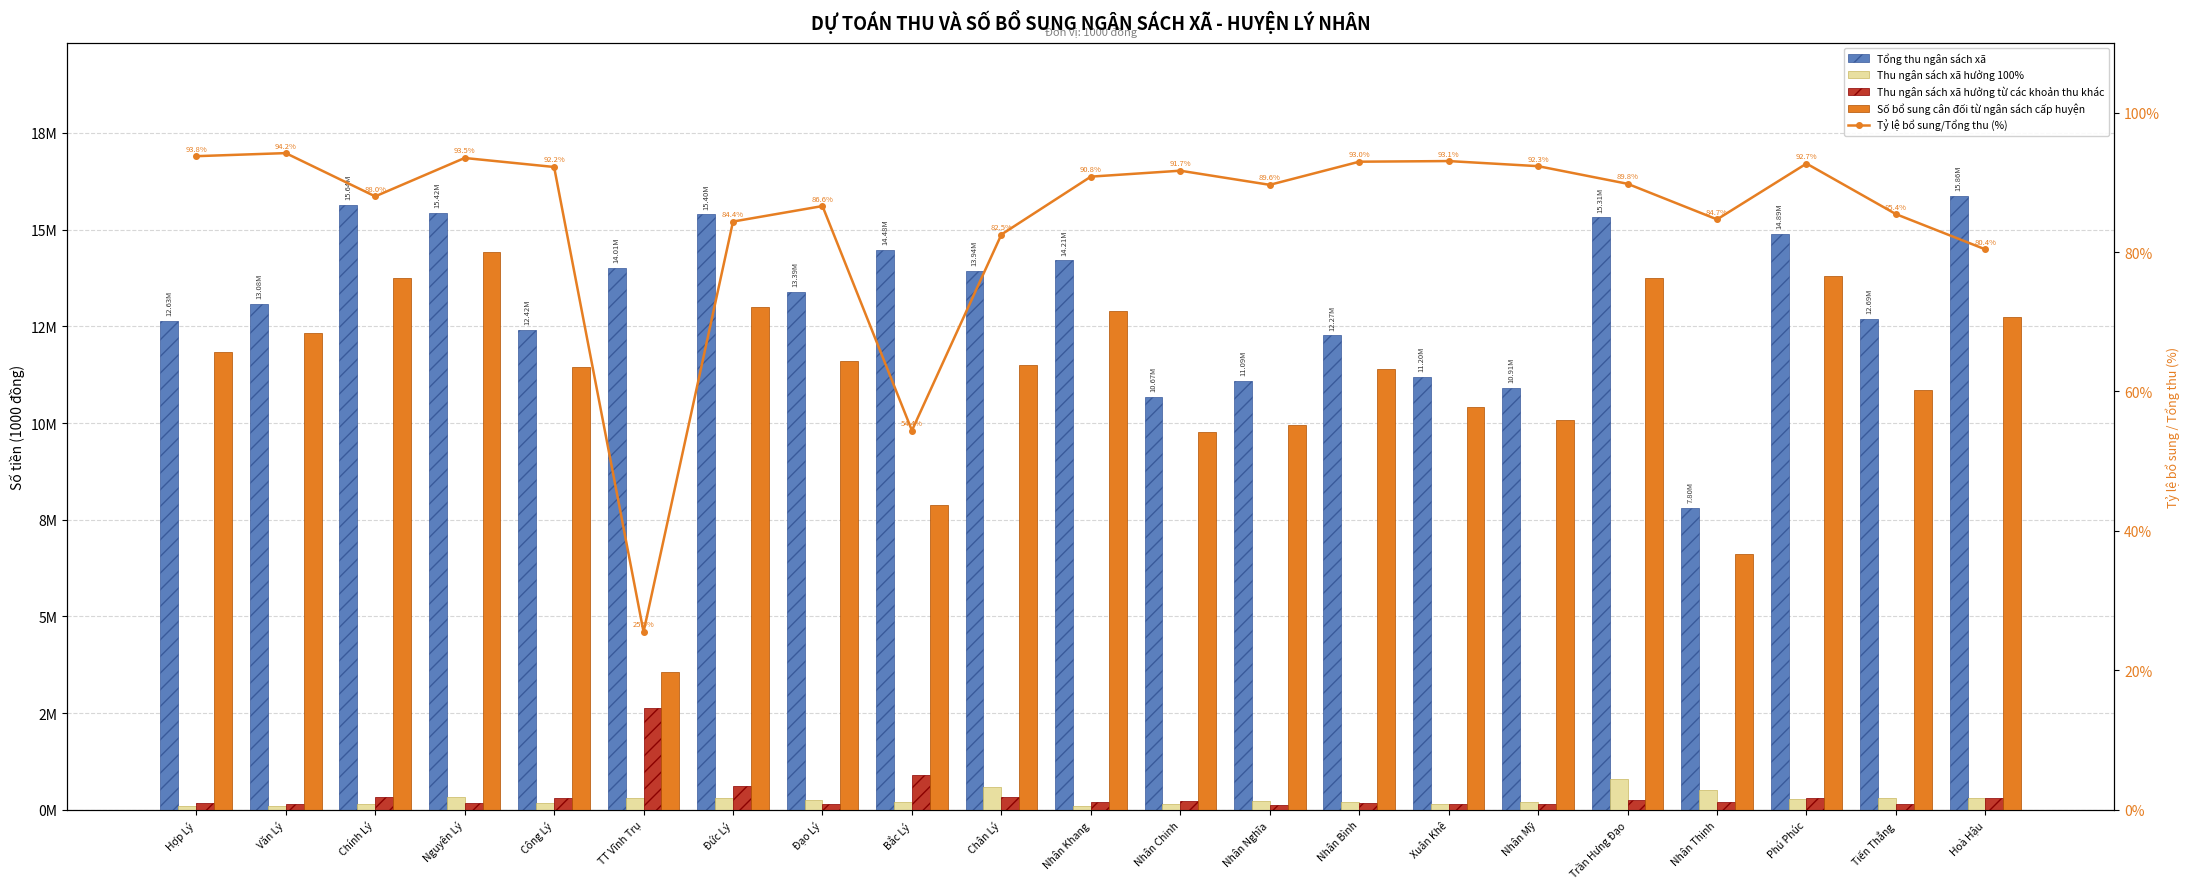

Is it true that Thu ngân sách xã hưởng 100% equals 300000.0 at Hoà Hậu?

True